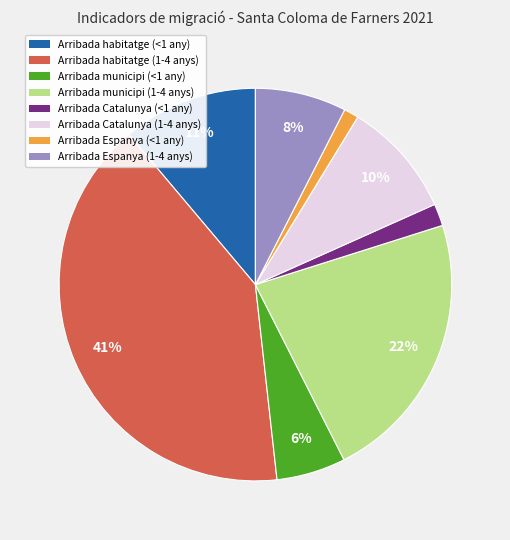

What percentage is the Arribada Espanya (<1 any) slice, to the nearest percent?

1%